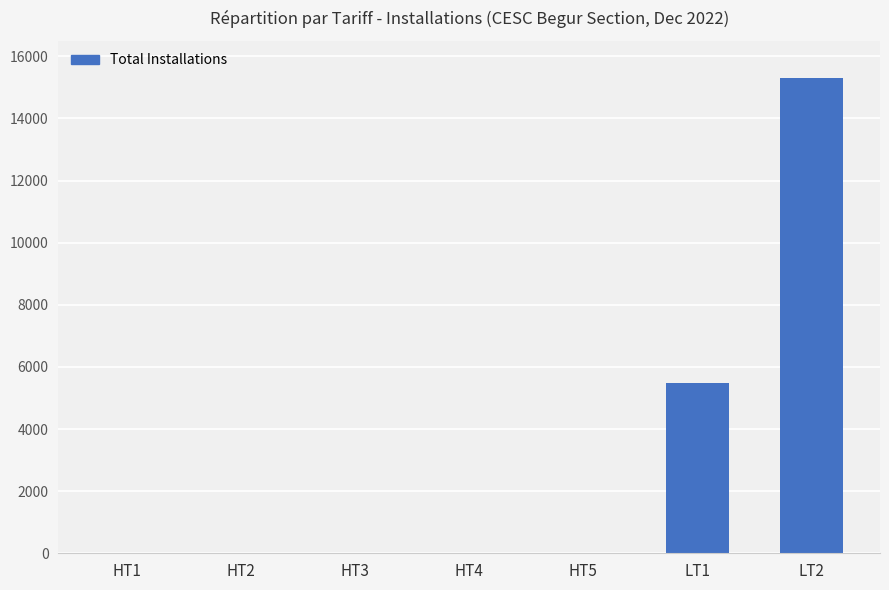

What is the sum of all values?

20808